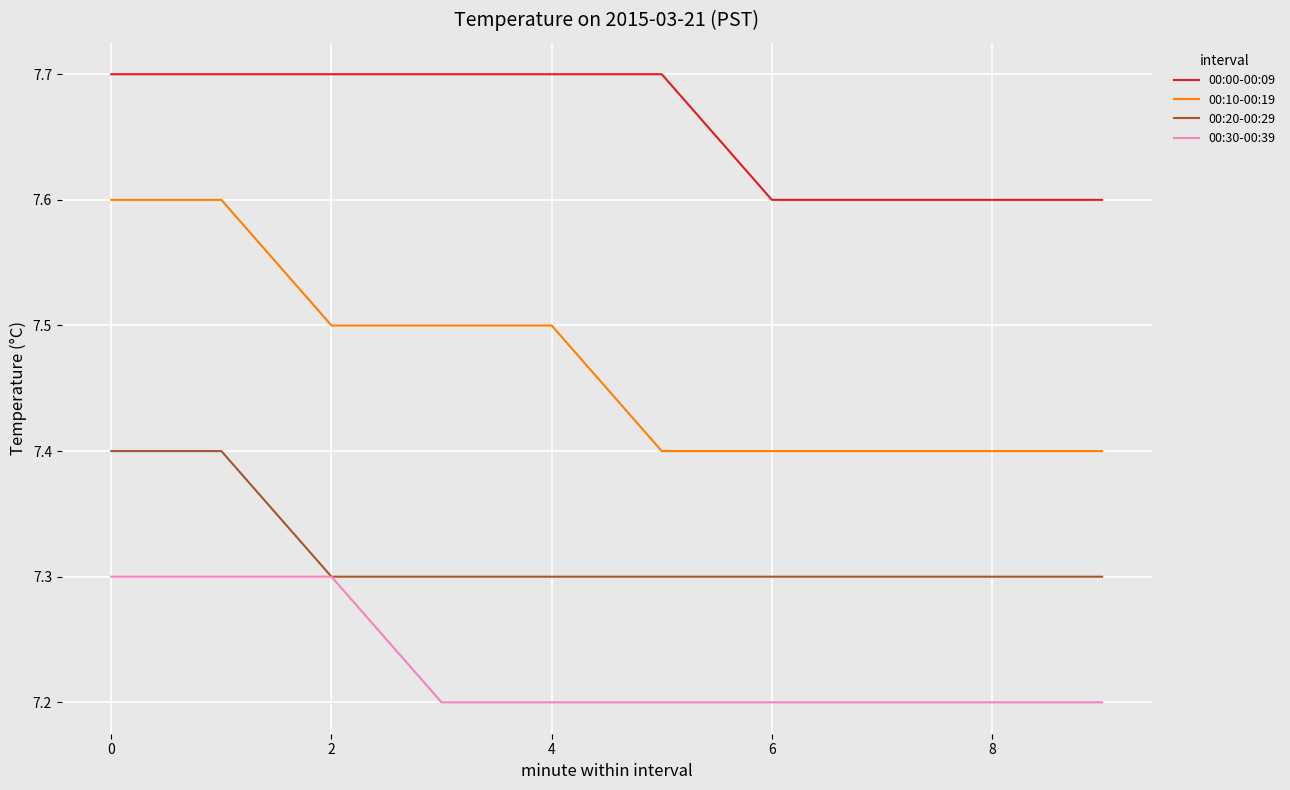

Does the chart display data point markers on the line(s)?

No